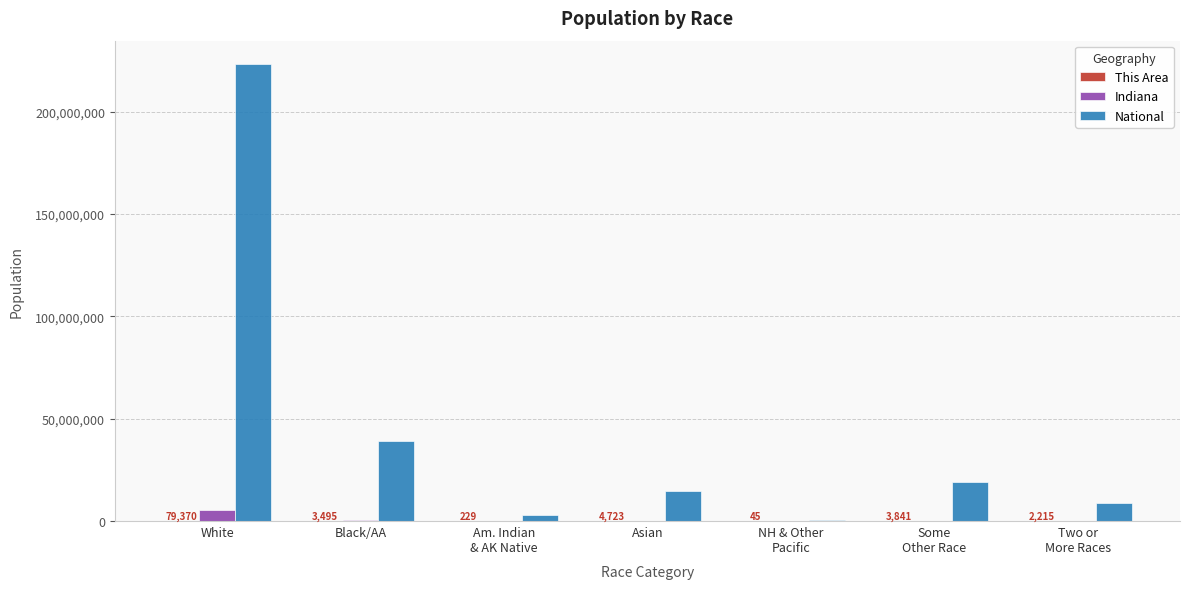

What is the greatest value displayed?

223553265